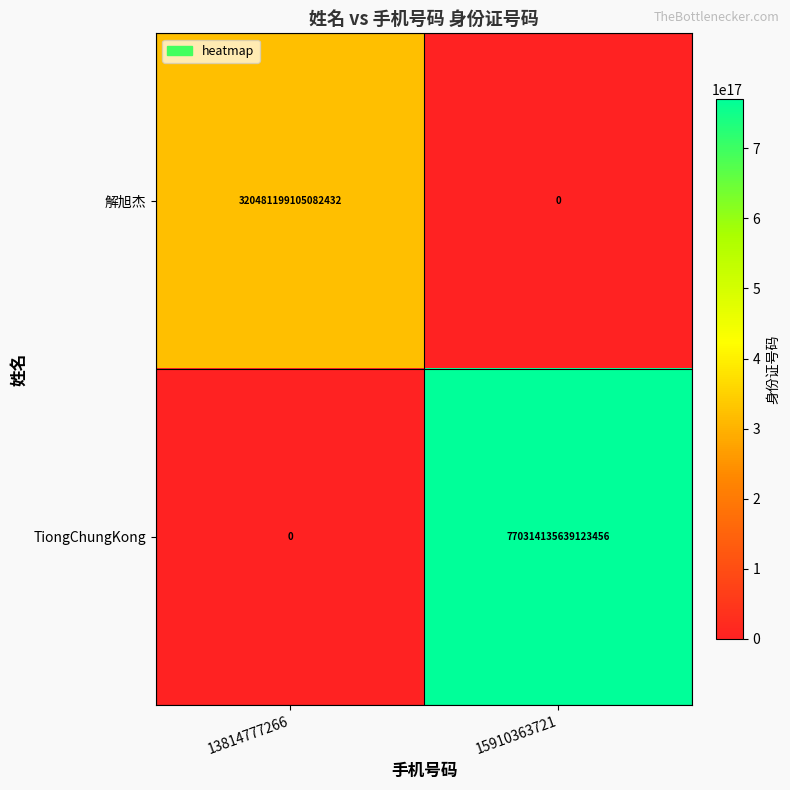

Which series changed the most between 13814777266 and 15910363721?

TiongChungKong